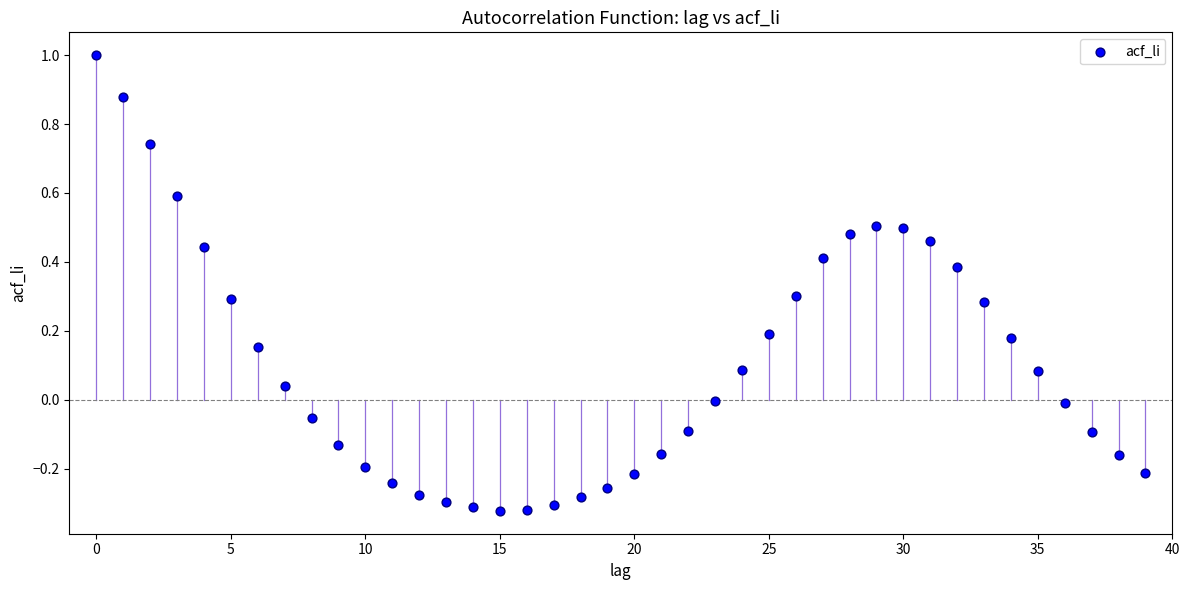

What is the range of Y values (max minus min)?

1.3